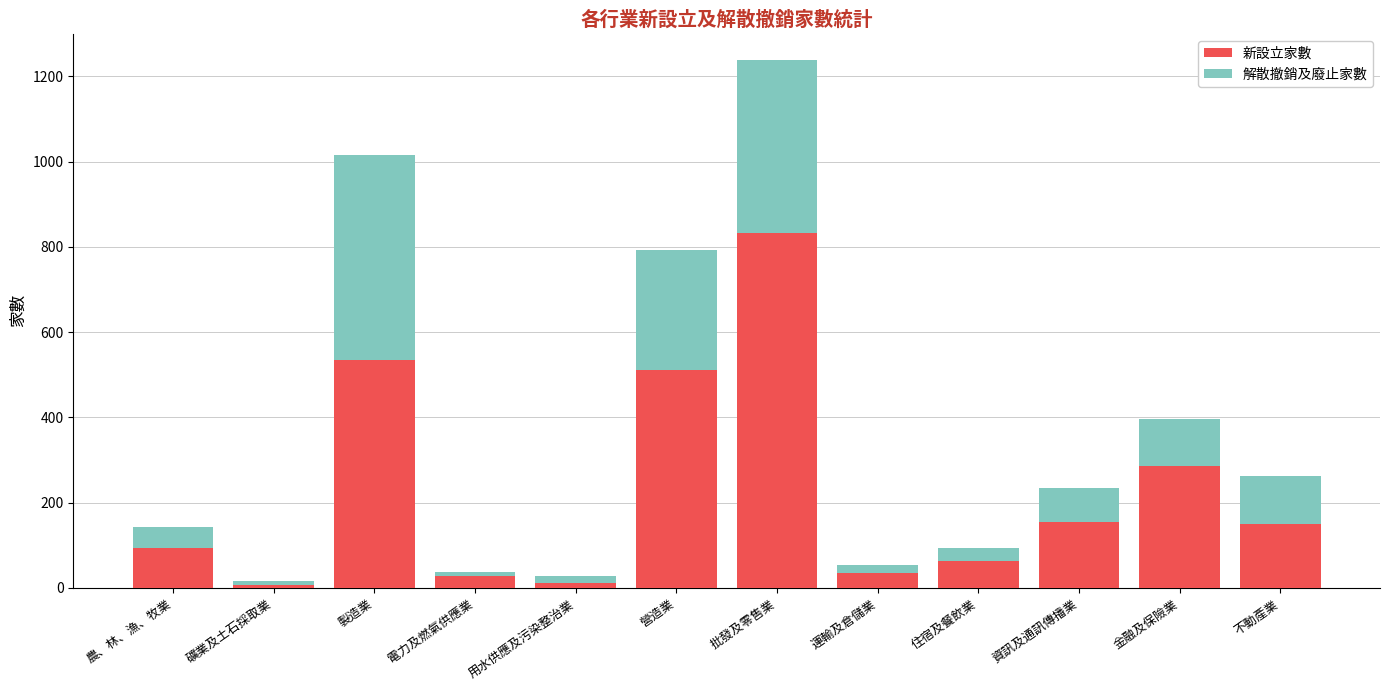

What is the highest value of the 新設立家數 series?

832